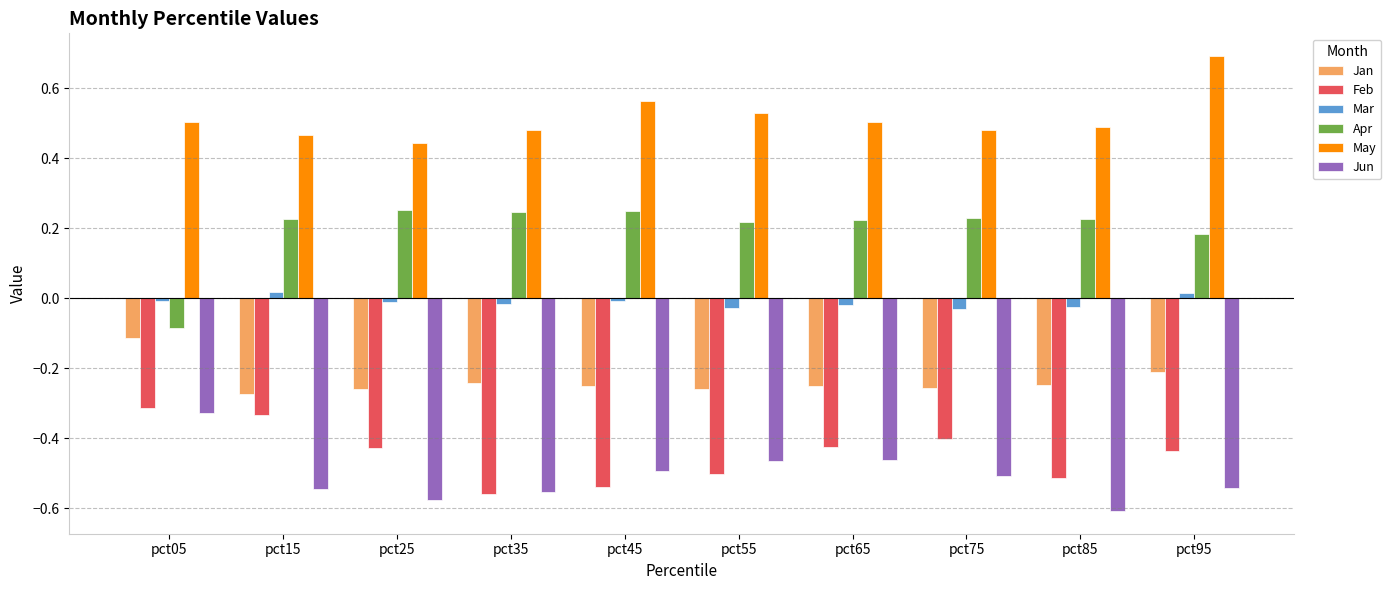

What are all the series names shown in the legend?

Jan, Feb, Mar, Apr, May, Jun